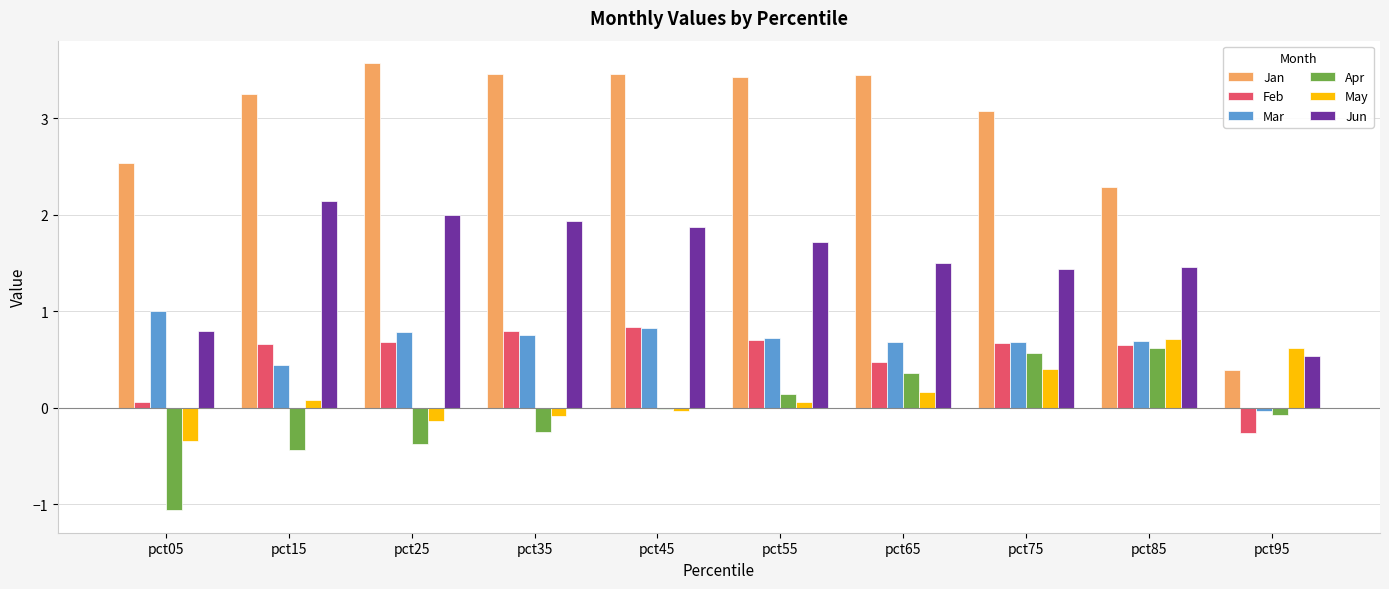

At pct15, list the series in order from smallest to largest.

Apr, May, Mar, Feb, Jun, Jan